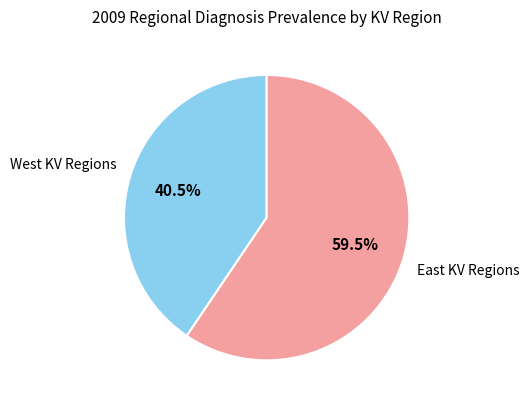

Rank the categories by value from lowest to highest.

West KV Regions, East KV Regions